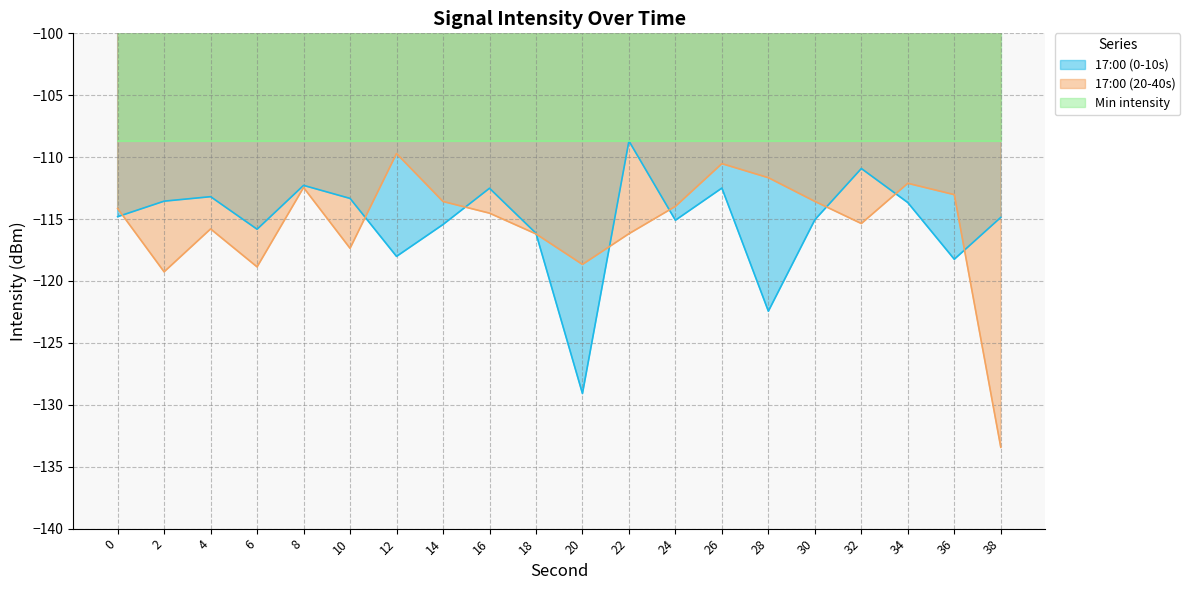

Is the value of 17:00 (0-10s) at 24 greater than the value of 17:00 (20-40s) at 28?

No